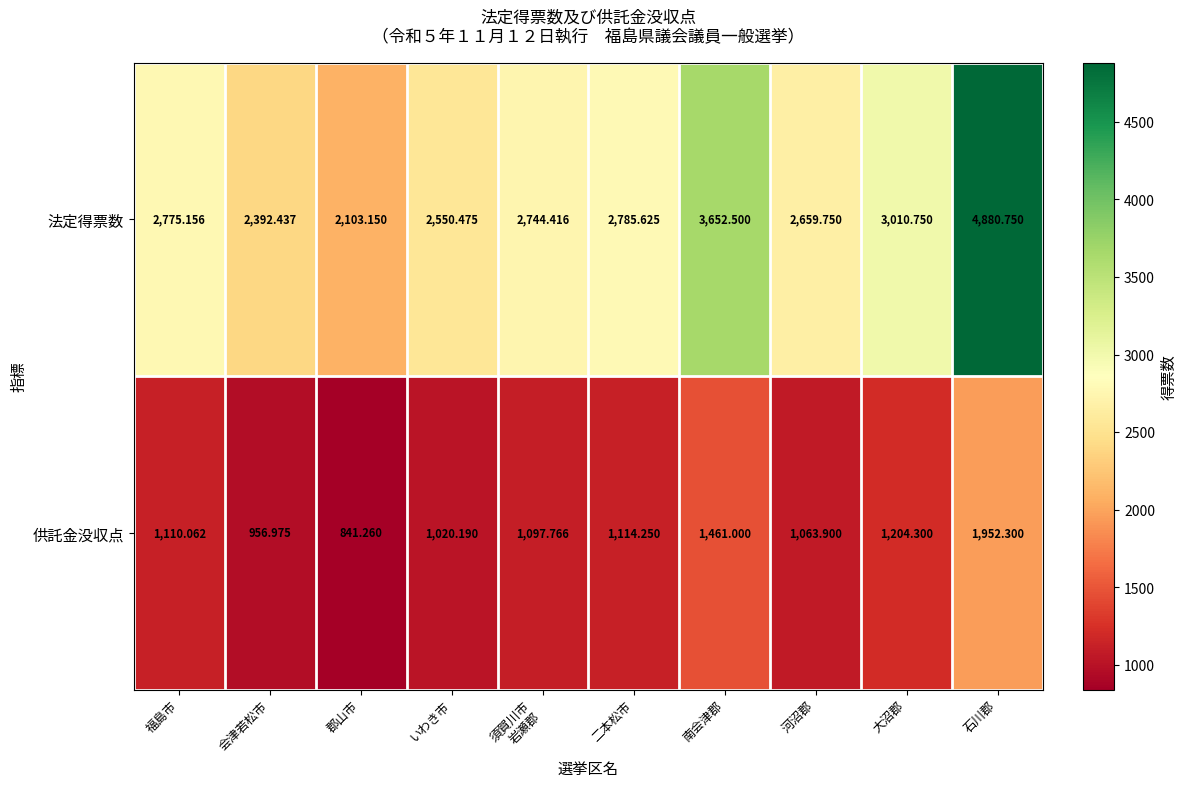

List the series in order of their overall mean, lowest first.

供託金没収点, 法定得票数